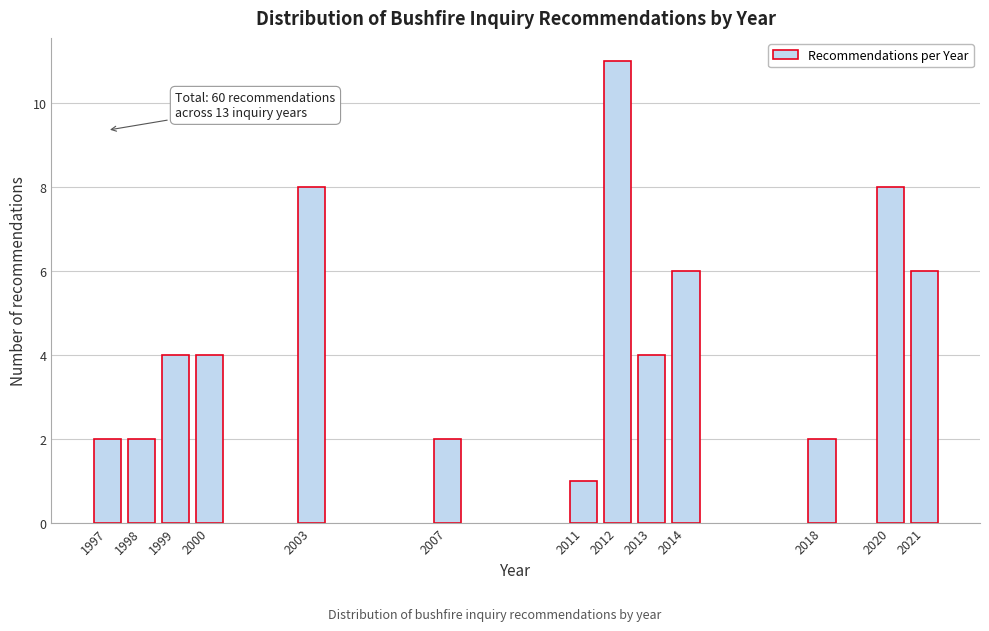

Reading left to right, transcribe all the data shown in this chart.

2	2	4	4	8	2	1	11	4	6	2	8	6